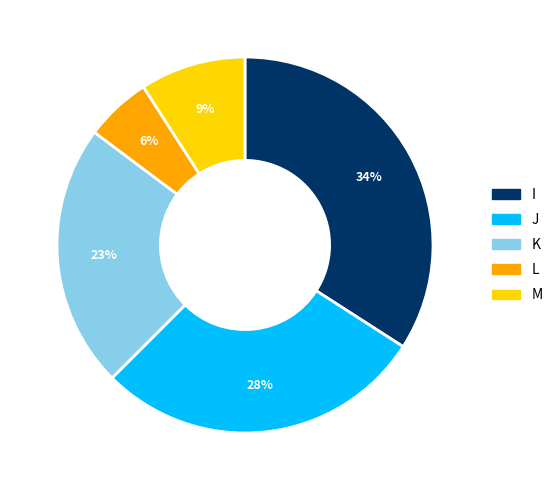

Between M and K, which is larger?

K